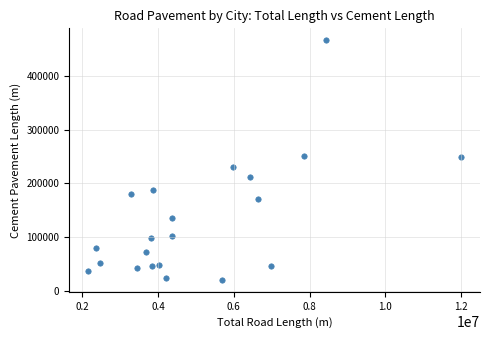

What is the range of Y values (max minus min)?

445966.7